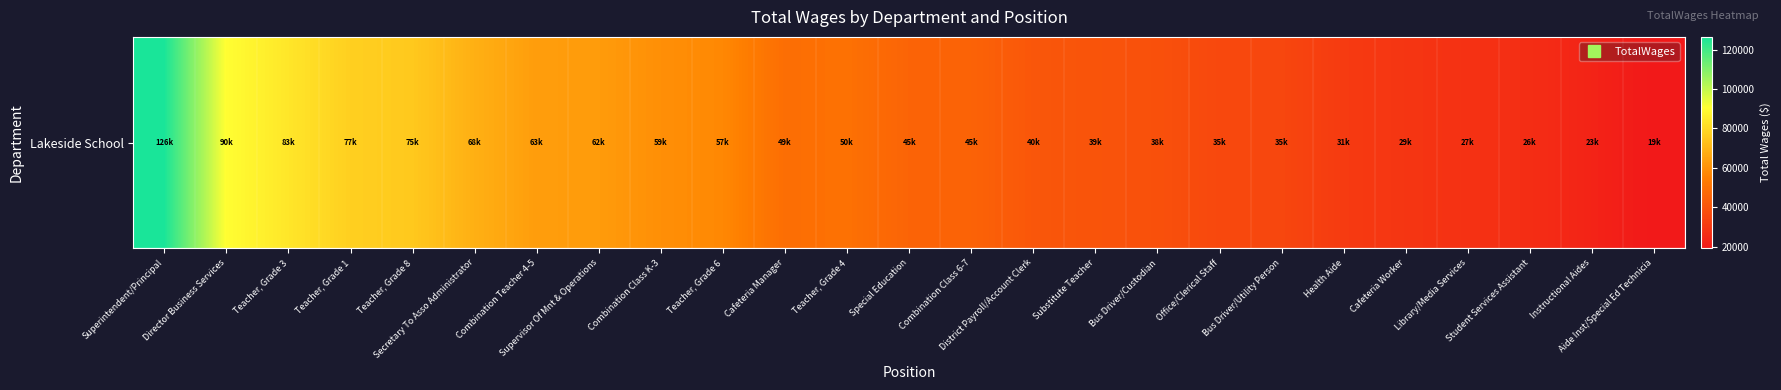

What is the greatest value displayed?

126418